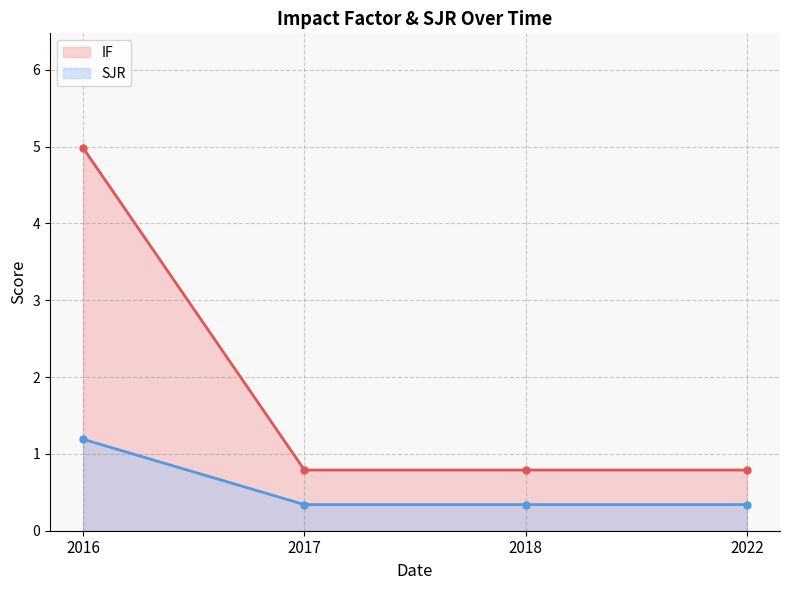

How many distinct data groups are displayed?

2